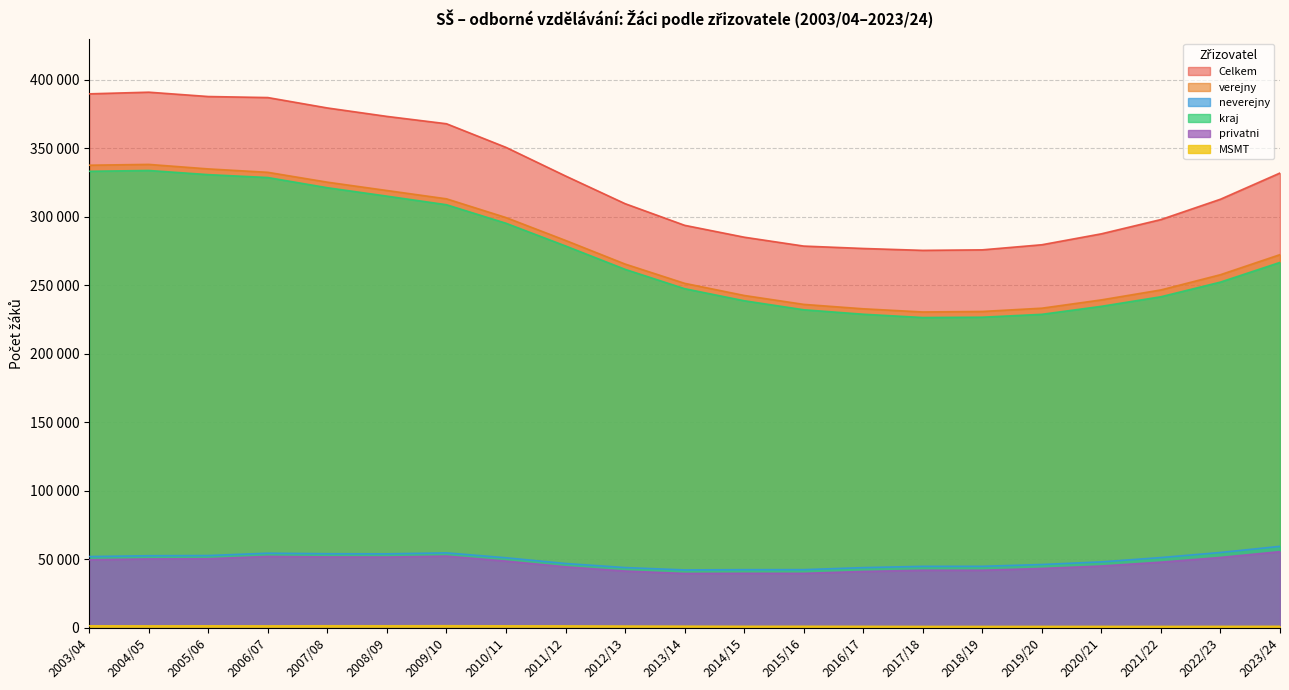

Where is privatni nearest to the value 47720?

2021/22